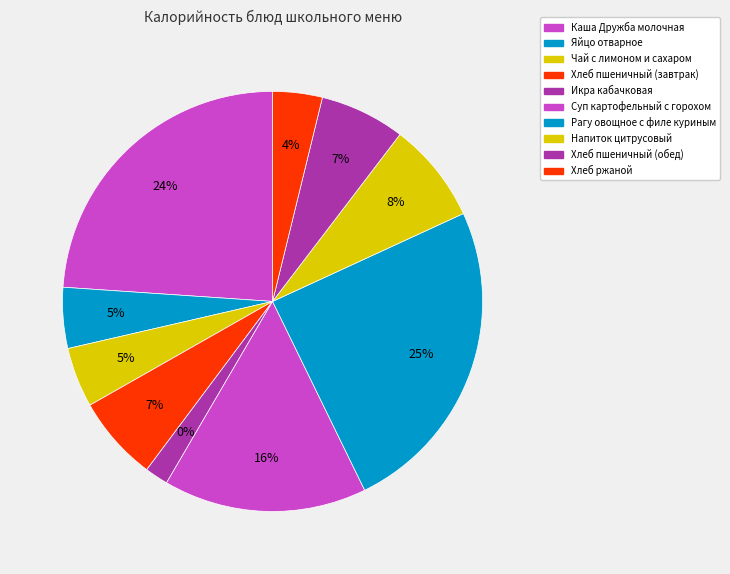

What is the ratio of the value at Напиток цитрусовый to the value at Суп картофельный с горохом?

0.5